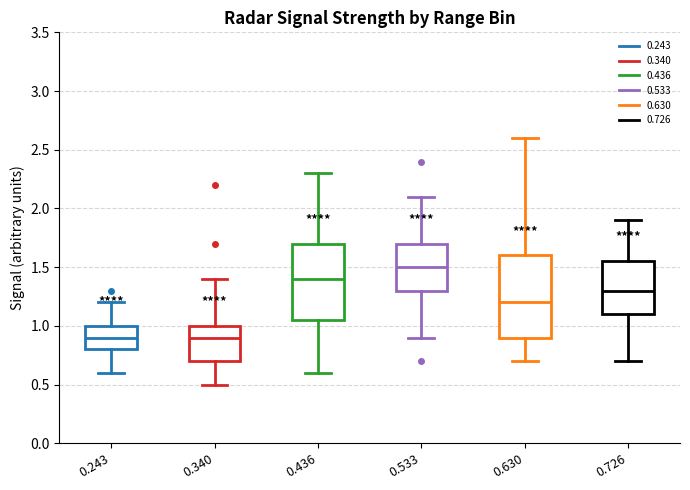

Where does the upper whisker of the box at x = 0.630 end on the y-axis? The values are not printed on the chart, so give them approximately, as read against the axis.

2.60